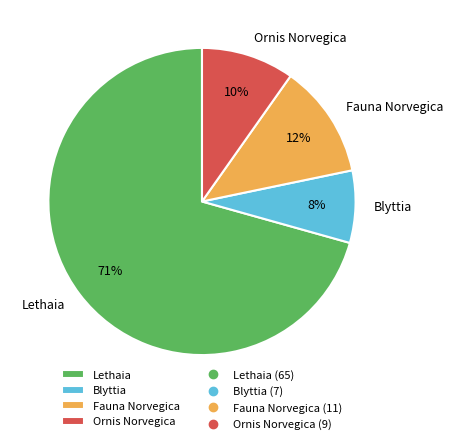

Does Blyttia account for over 50% of the chart?

No